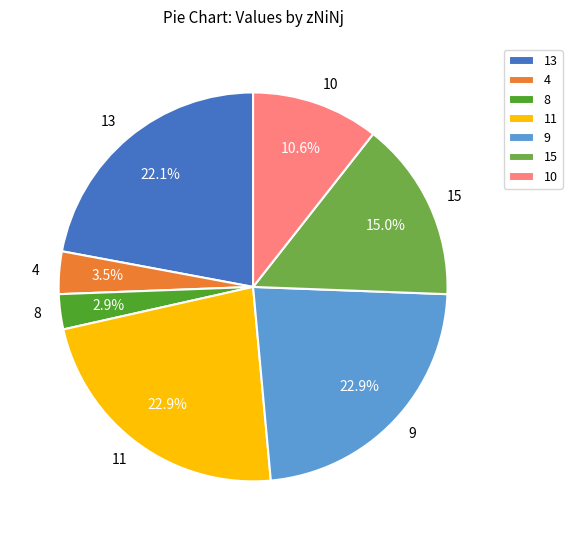

Does 8 account for over 50% of the chart?

No